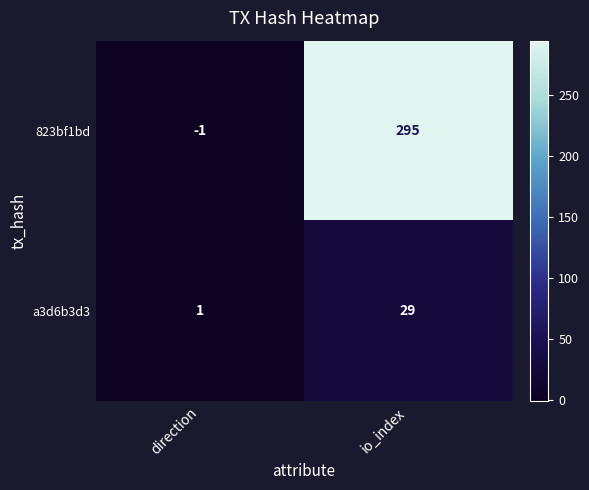

What is the sum of the a3d6b3d3 values at direction and io_index?

30